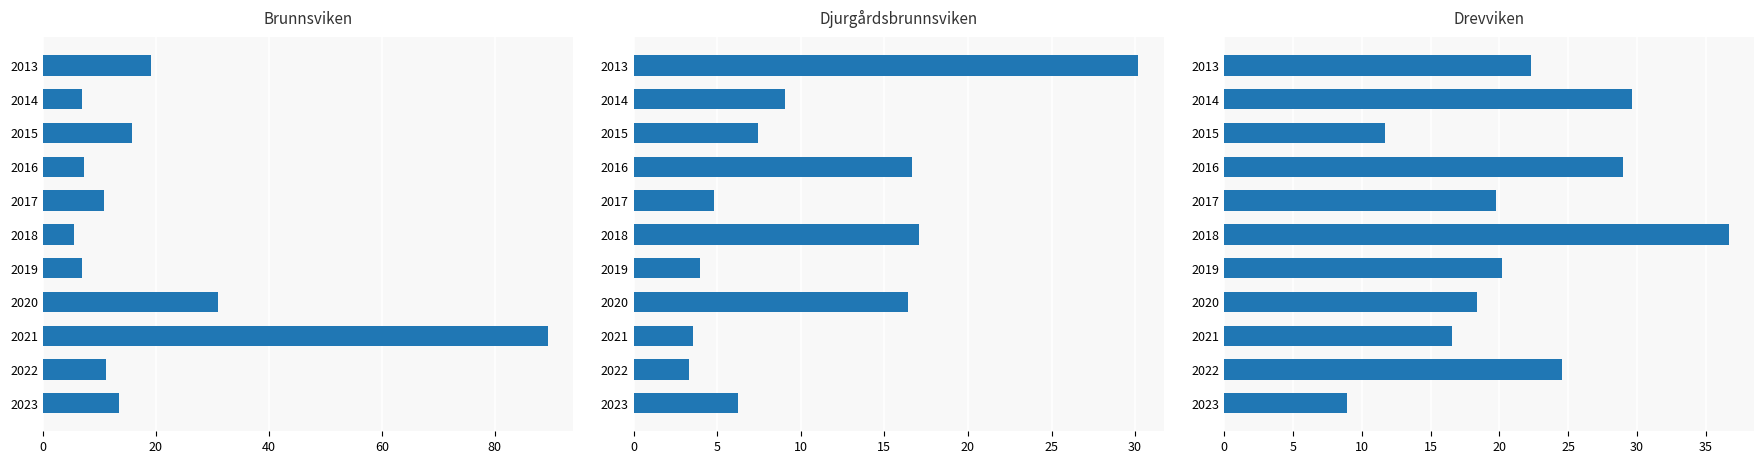

Is it true that Brunnsviken equals 2.5 at 60?

False